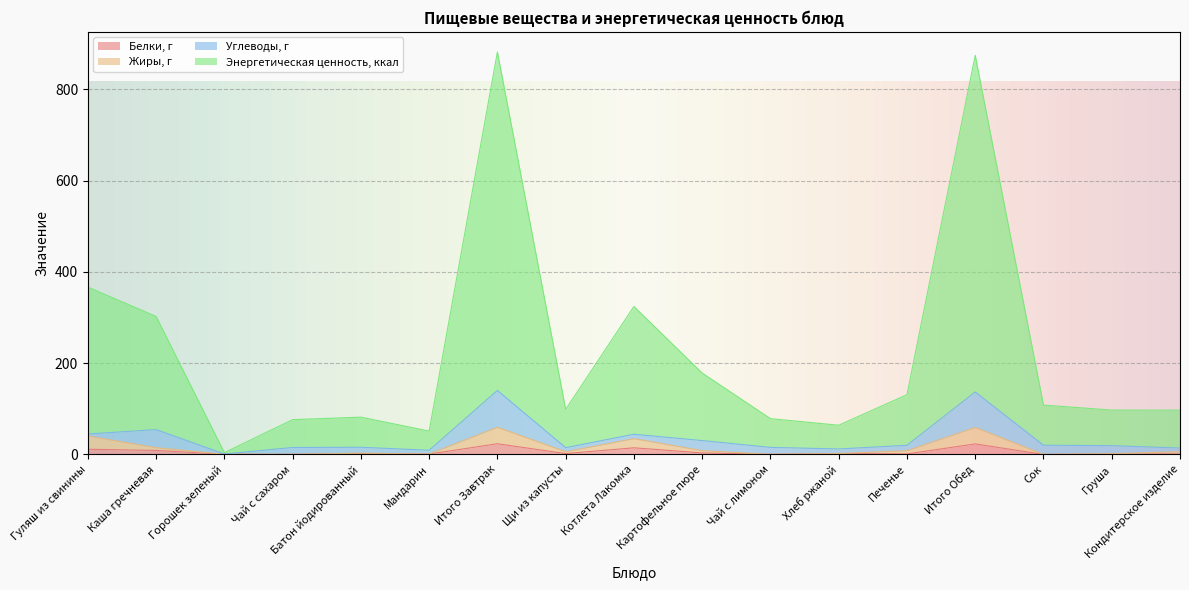

How many interior local peaks does the Белки, г series have?

5